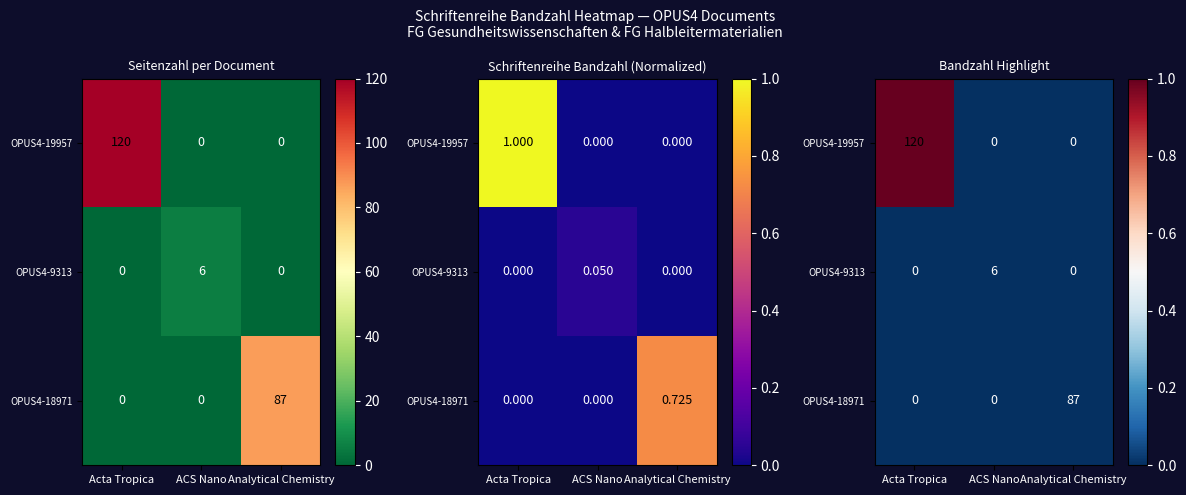

List the labels in order of OPUS4-18971 value, smallest first.

Acta Tropica, ACS Nano, Analytical Chemistry